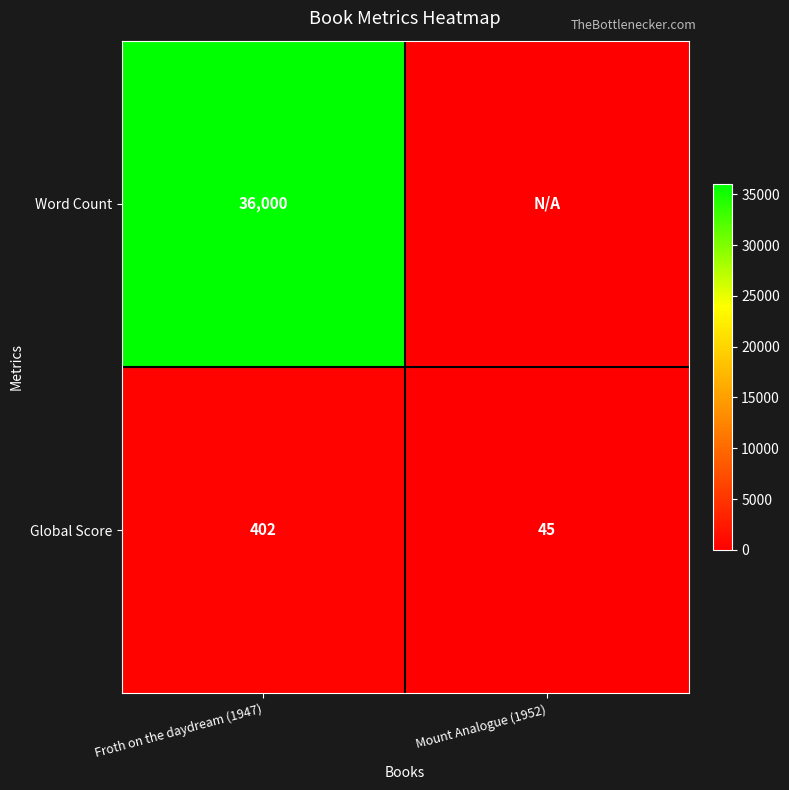

What is the maximum value shown in the chart?

36000